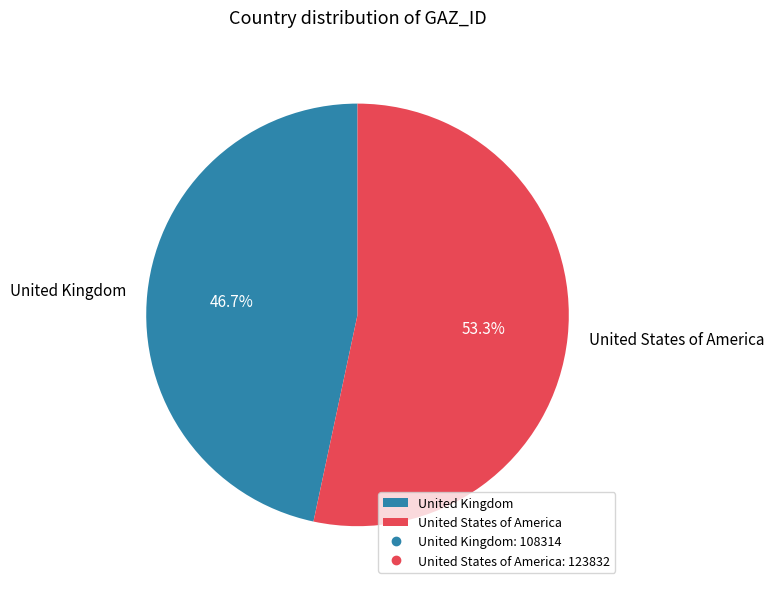

Between United States of America and United Kingdom, which is larger?

United States of America